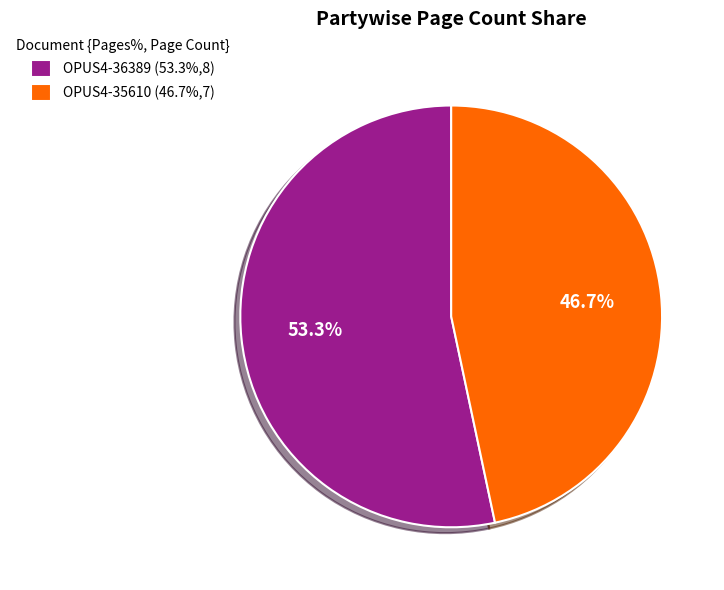

To the nearest percent, what is the difference between the largest and smallest slice percentages?

7%